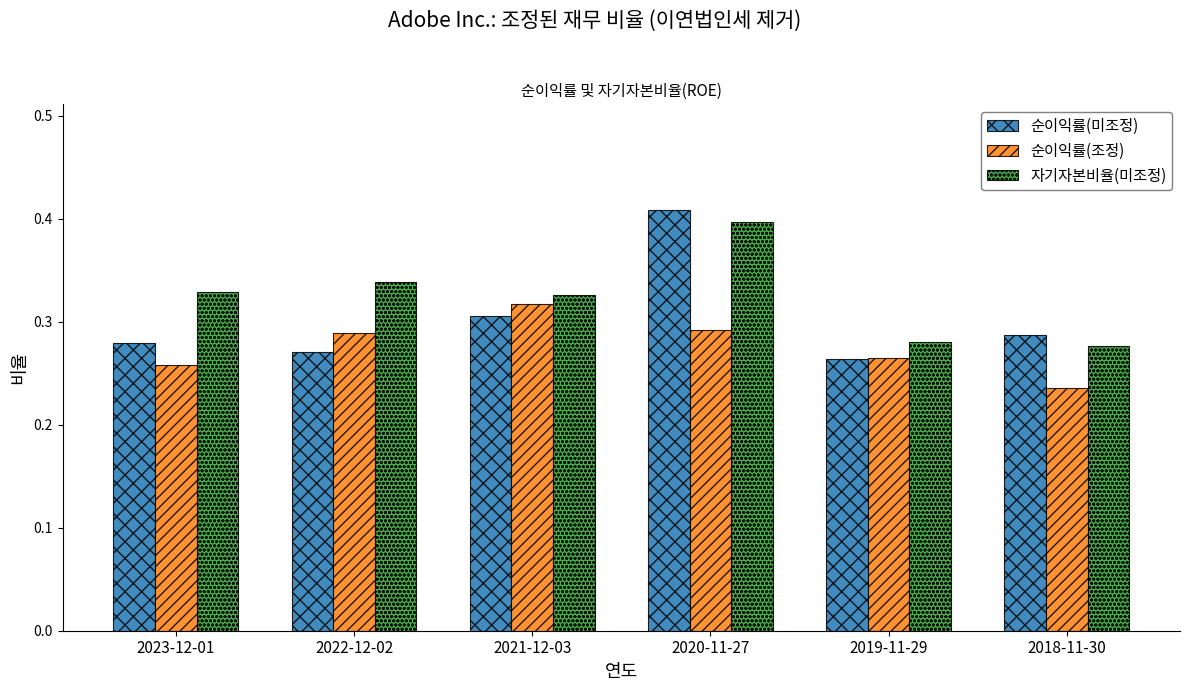

Which series has the widest spread of values?

순이익률(미조정)